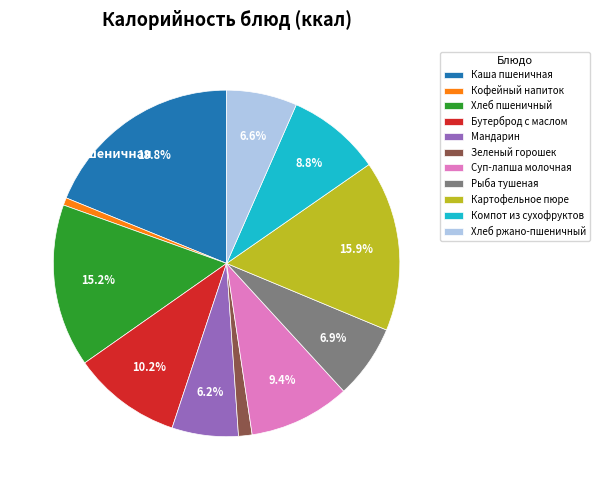

How many slices are in this pie chart?

11